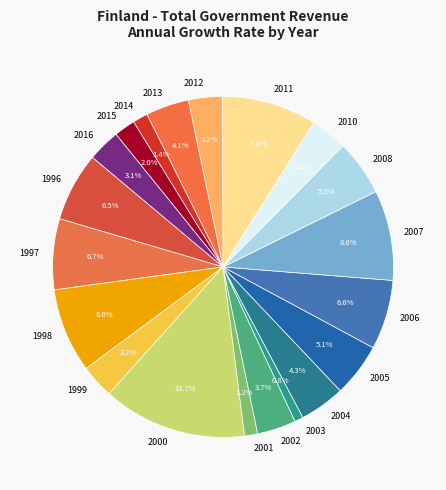

What is the ratio of the value at 1999 to the value at 2002?

0.9